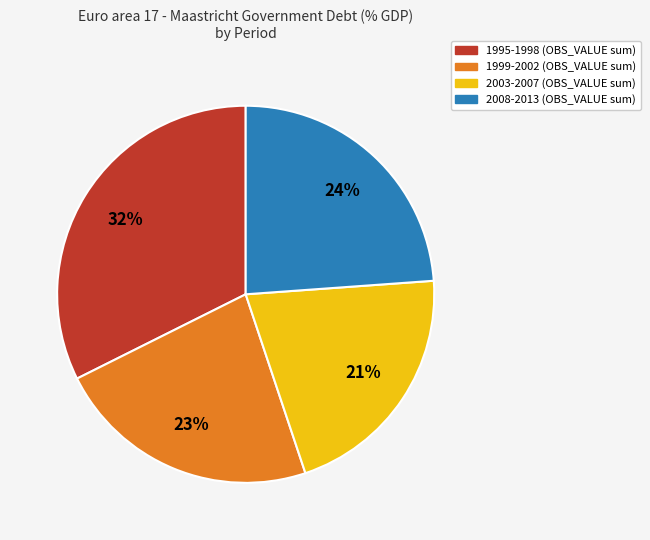

Is there a majority slice in this chart?

No